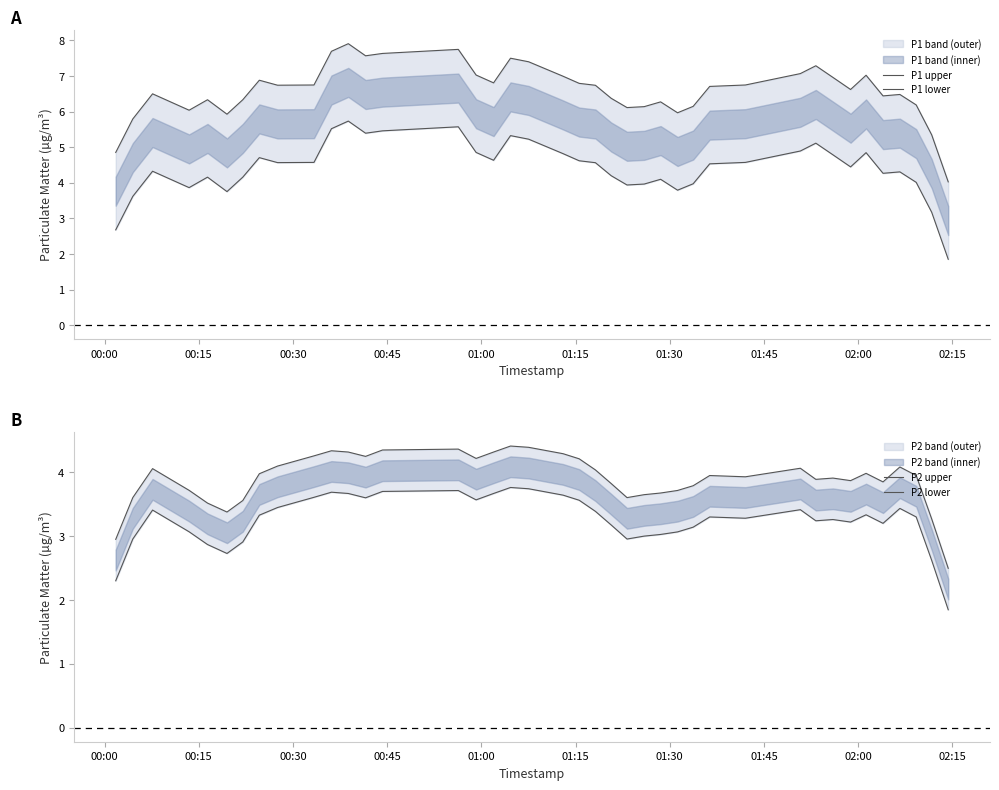

What is the difference between the highest and lowest values at 01:00?

3.5